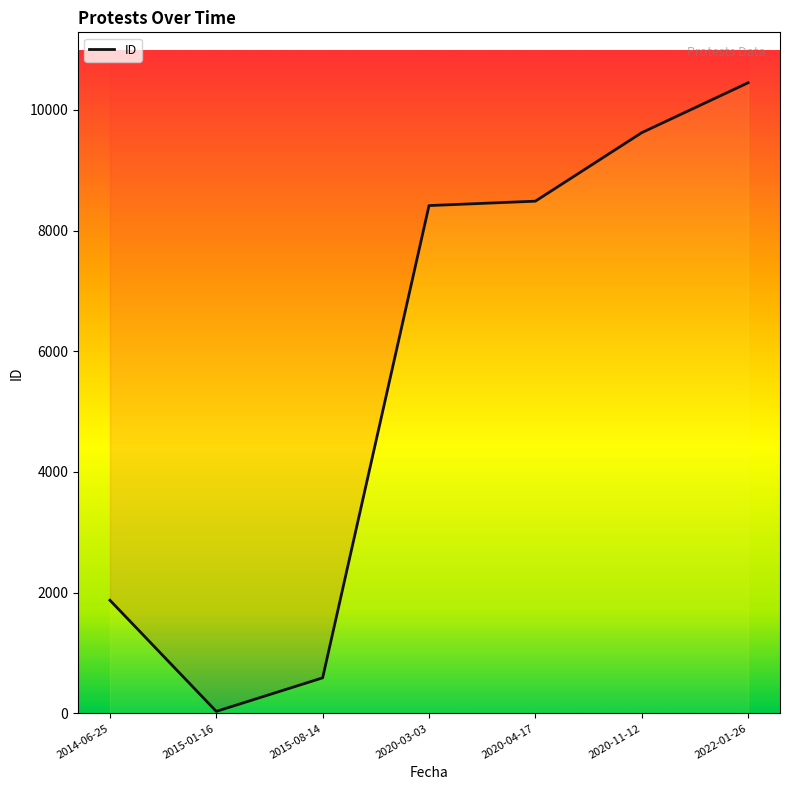

Between 2015-01-16 and 2020-11-12, which is larger?

2020-11-12